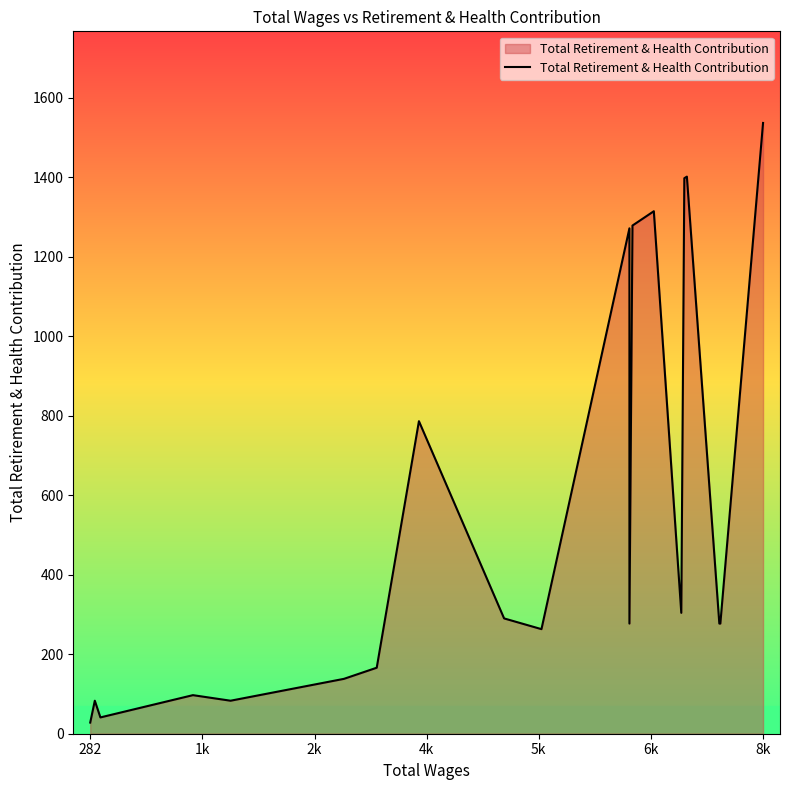

Count the number of values greater than 277.

10